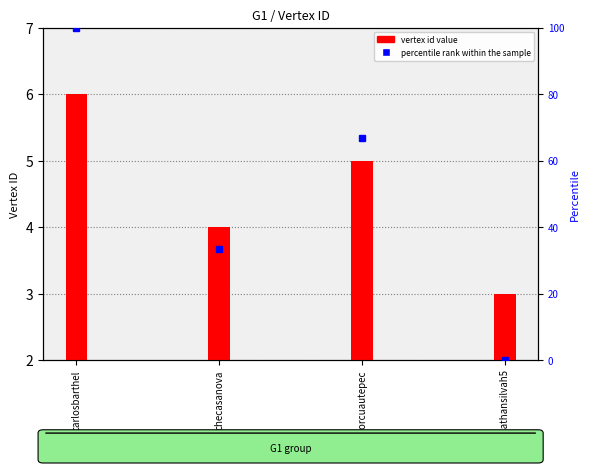

What are all the series names shown in the legend?

vertex id value, percentile rank within the sample